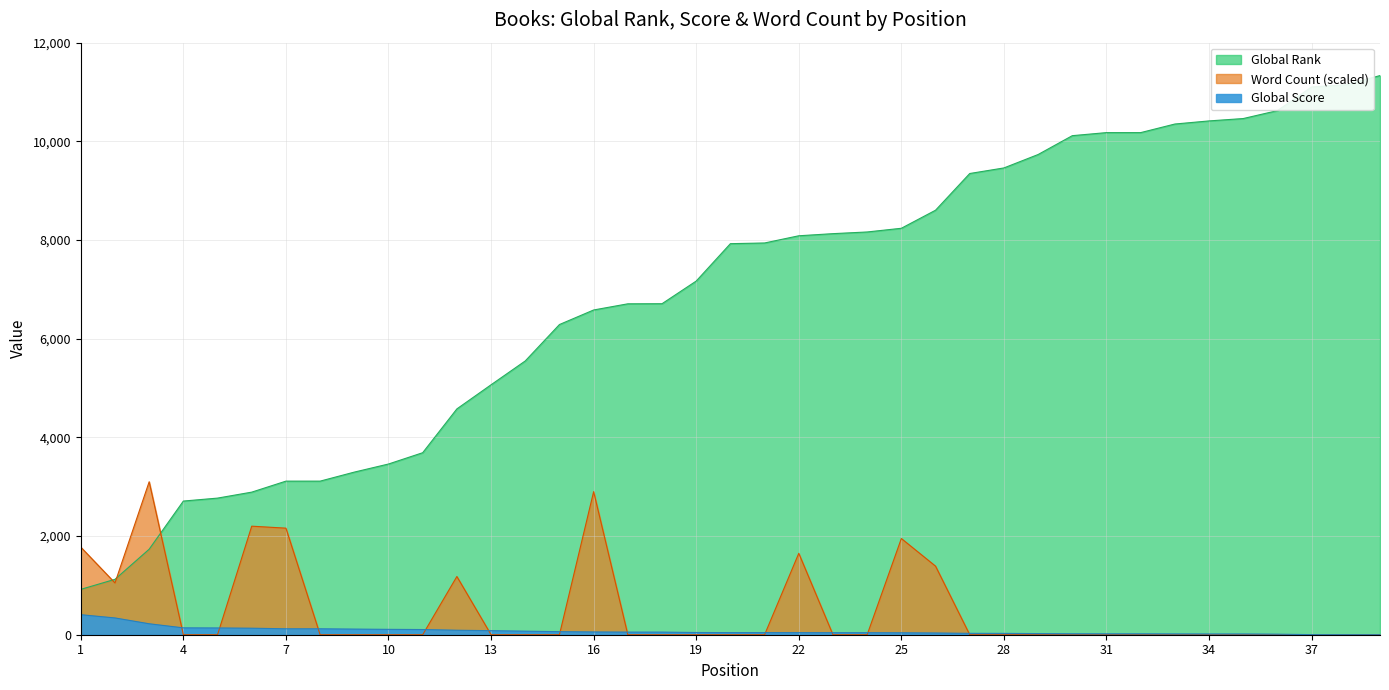

The value of Word Count (scaled) at 39 is 0. True or false?

True